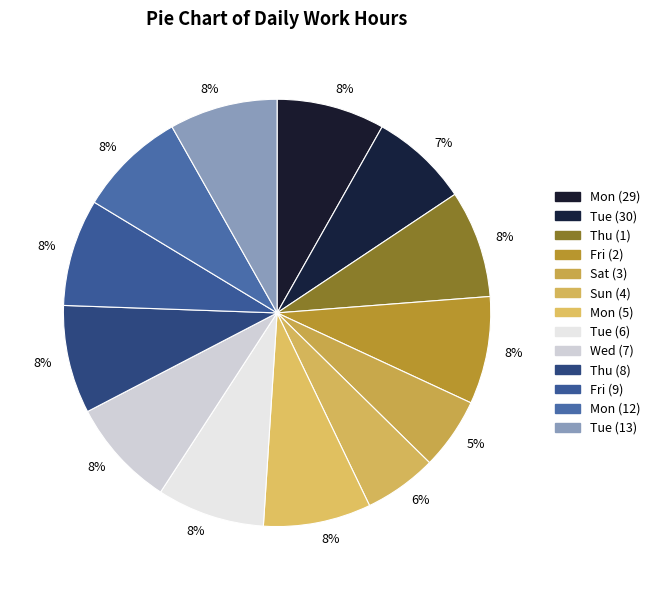

To the nearest percent, what is the difference between the largest and smallest slice percentages?

3%